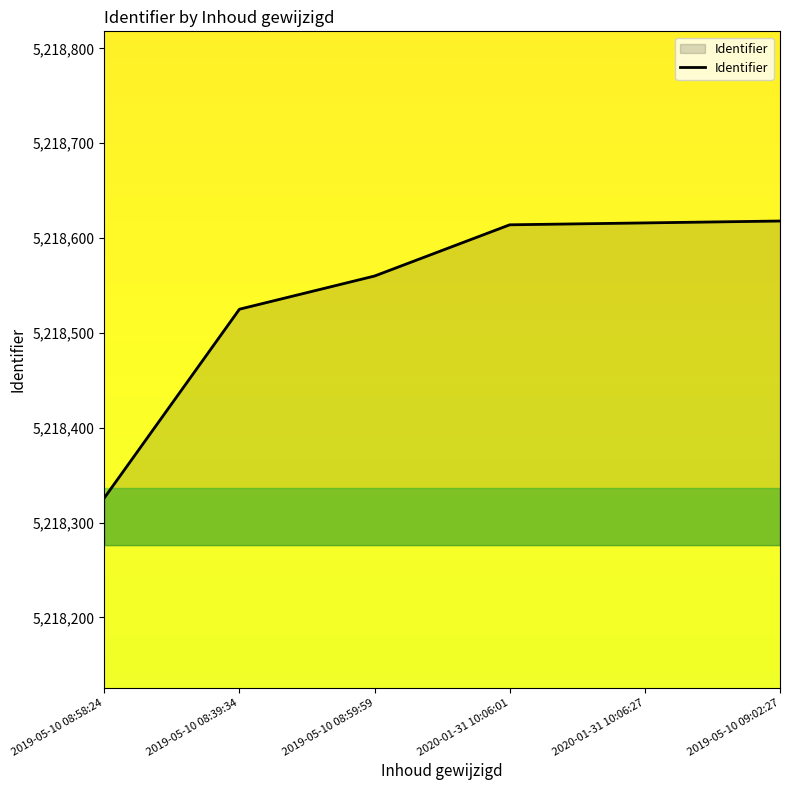

True or false: there are more than 1 points higher than both neighbors.

False